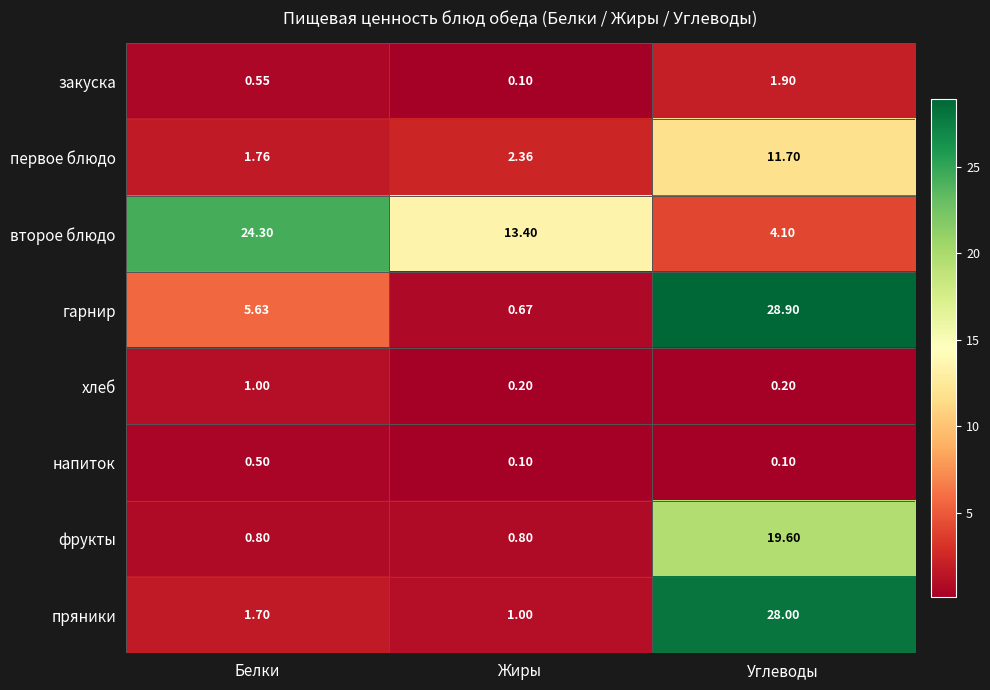

At which category is the sum across all series the highest?

Углеводы